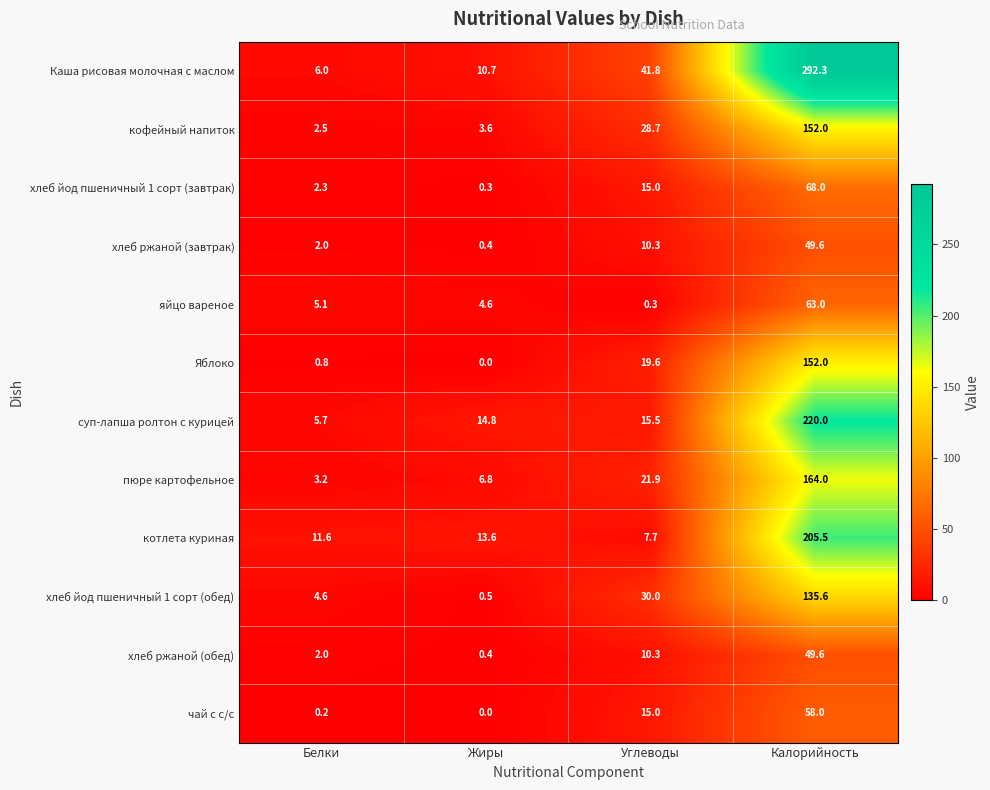

Rank the categories by хлеб ржаной (завтрак) value from lowest to highest.

Жиры, Белки, Углеводы, Калорийность